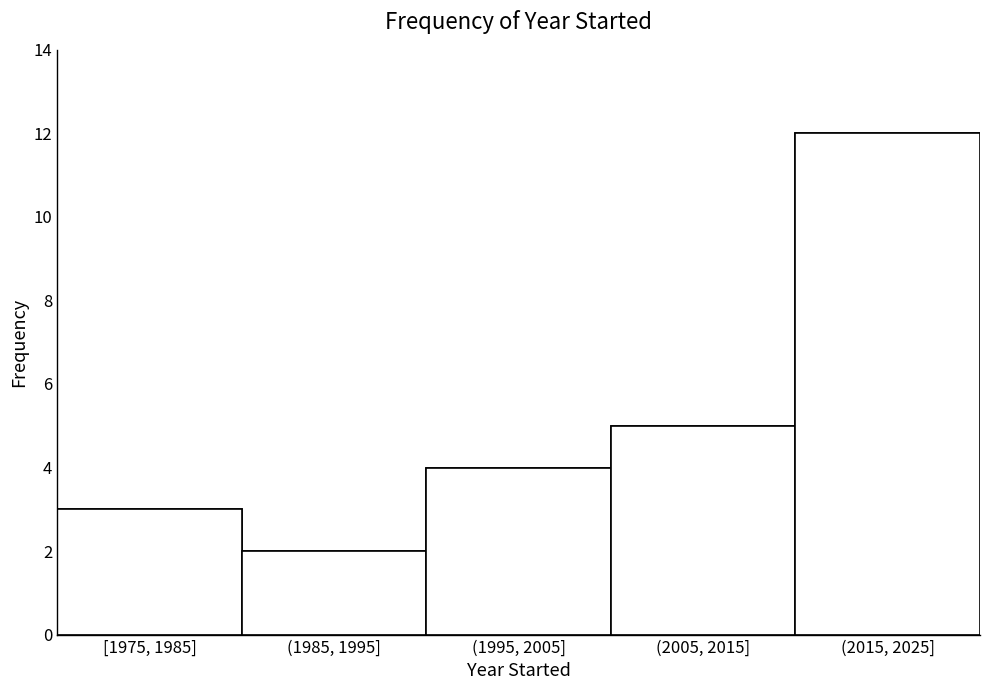

Reading left to right, extract all data points from this chart.

[1975, 1985]=3	(1985, 1995]=2	(1995, 2005]=4	(2005, 2015]=5	(2015, 2025]=12